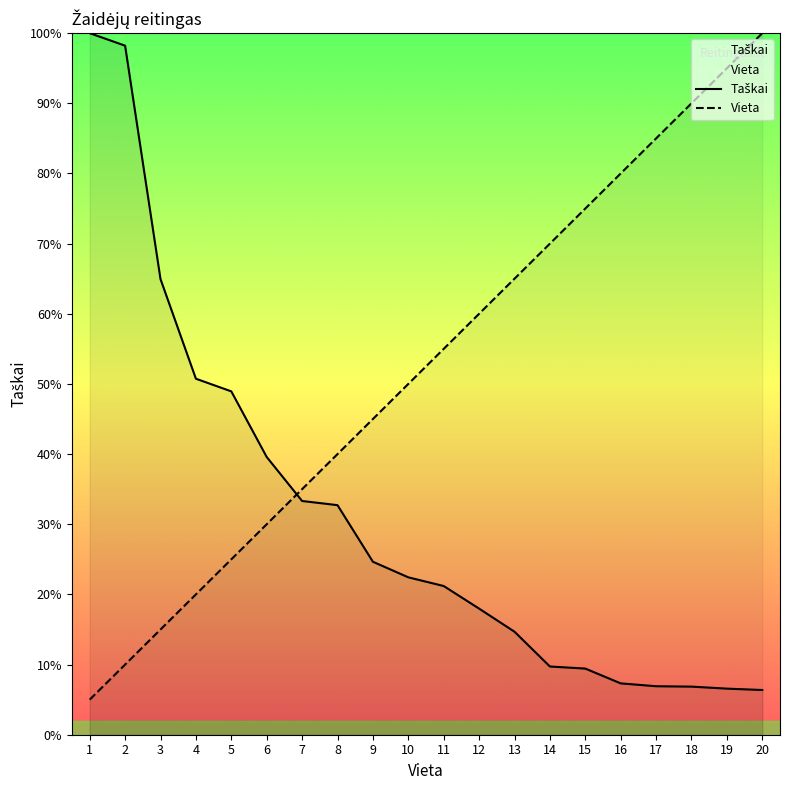

At which label does Vieta first exceed 55?

11